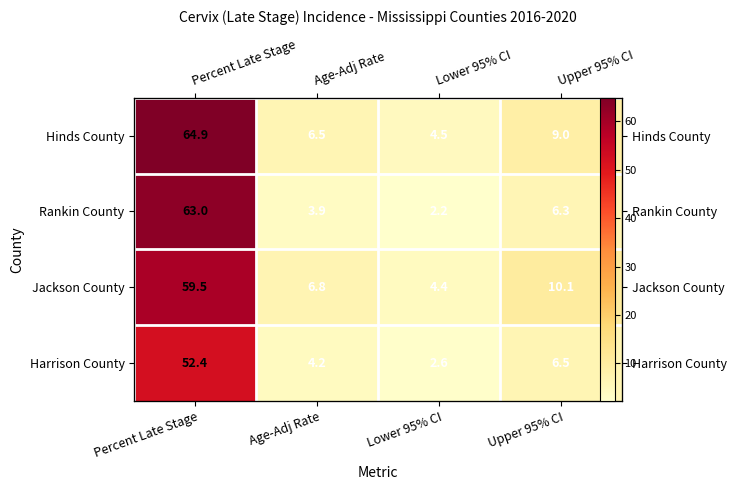

Where is Harrison County nearest to the value 27?

Upper 95% CI